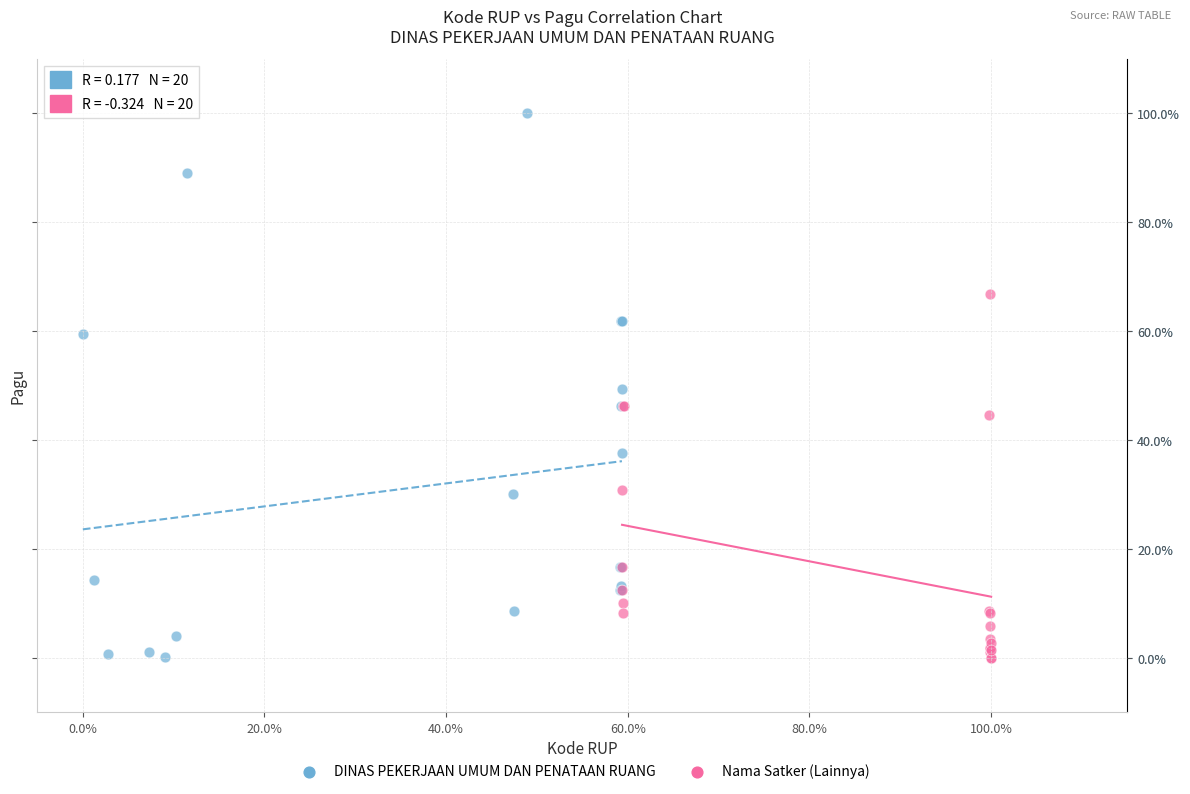

Which series reaches the maximum Y coordinate?

DINAS PEKERJAAN UMUM DAN PENATAAN RUANG